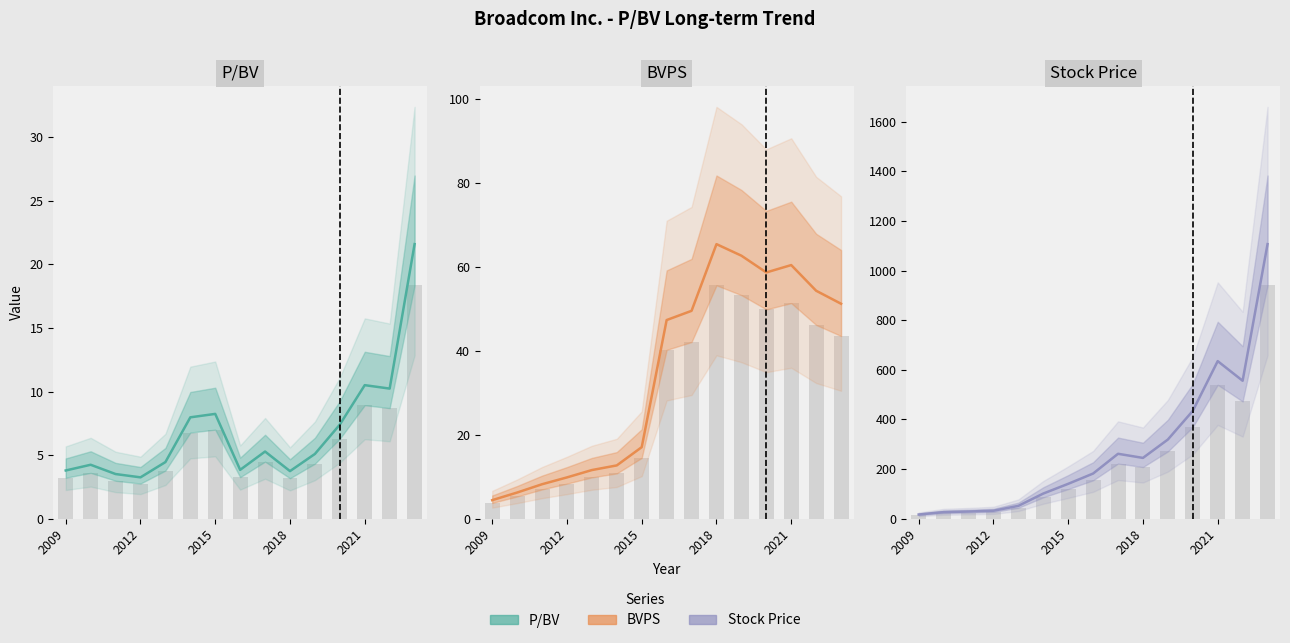

What position from the right is 7?

8